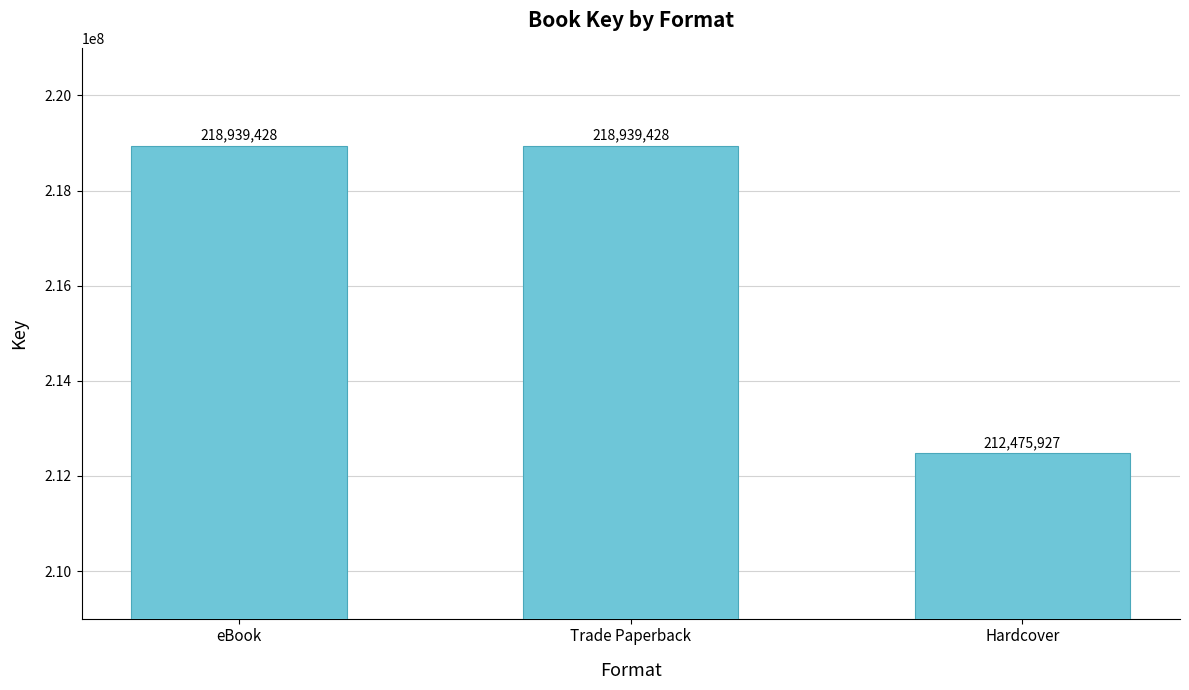

What is the maximum value shown in the chart?

218939428